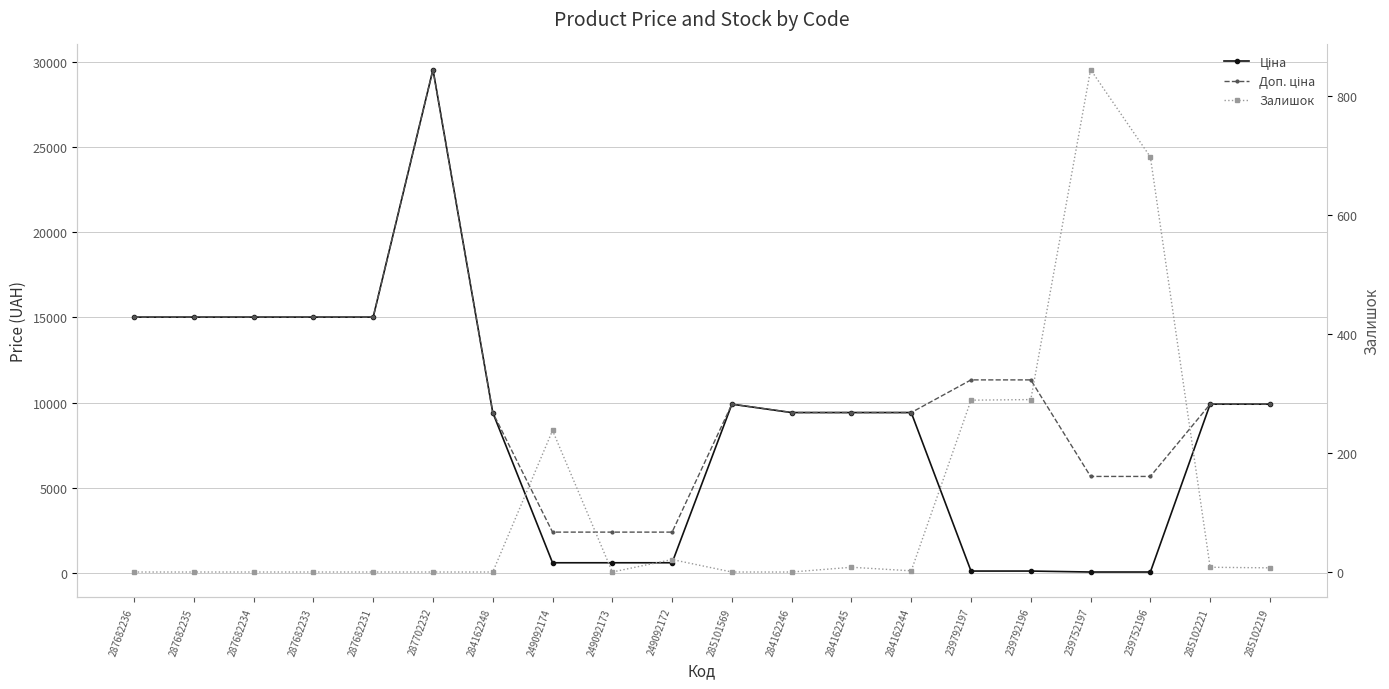

What is the average value of the Доп. ціна series?

10661.8